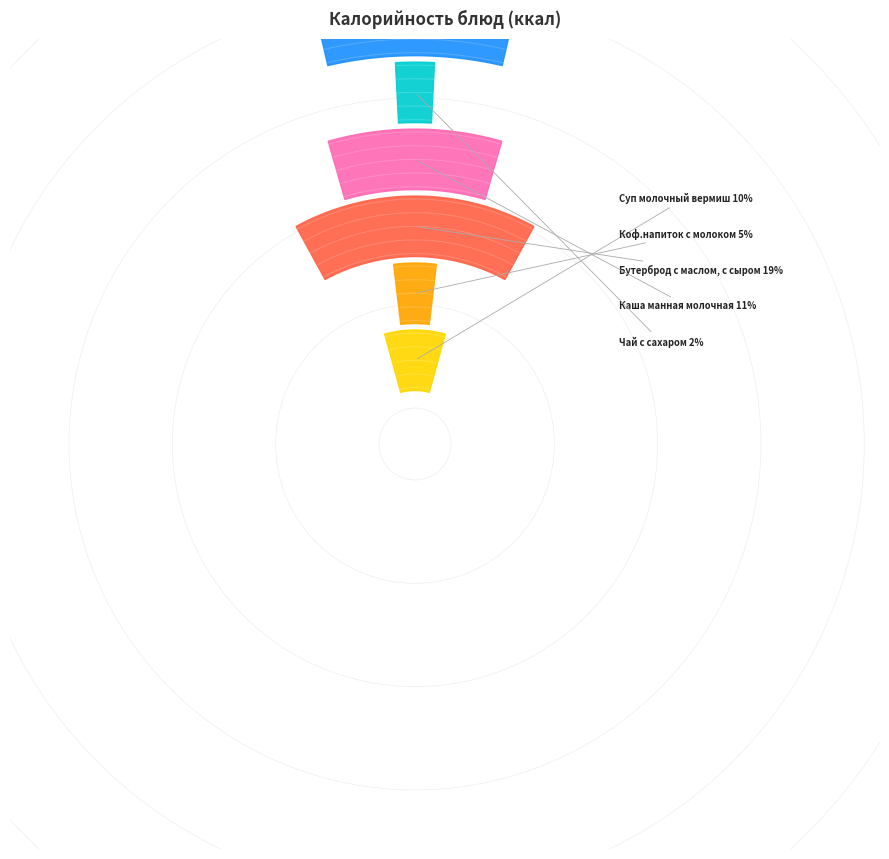

What is the change in value from Коф.напиток с молоком to Компот из с/ф с вит С?

+44.8